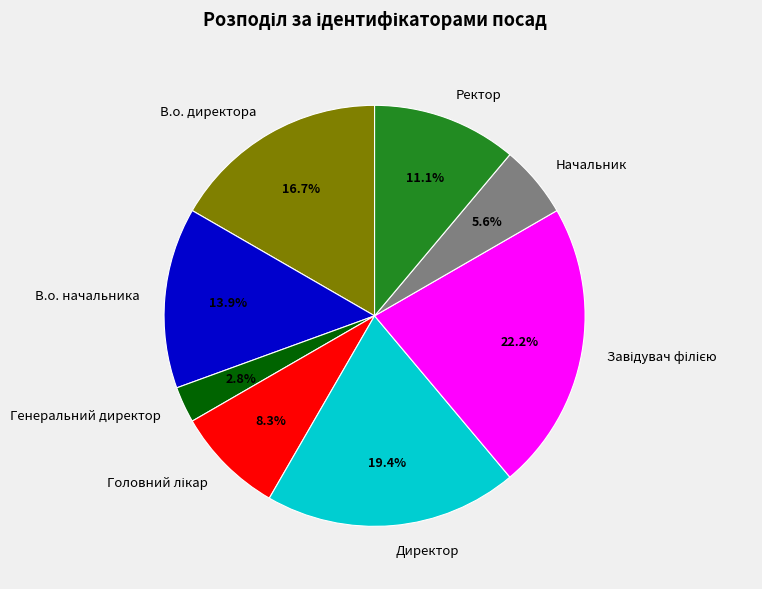

Does В.о. директора represent more than half of the total?

No